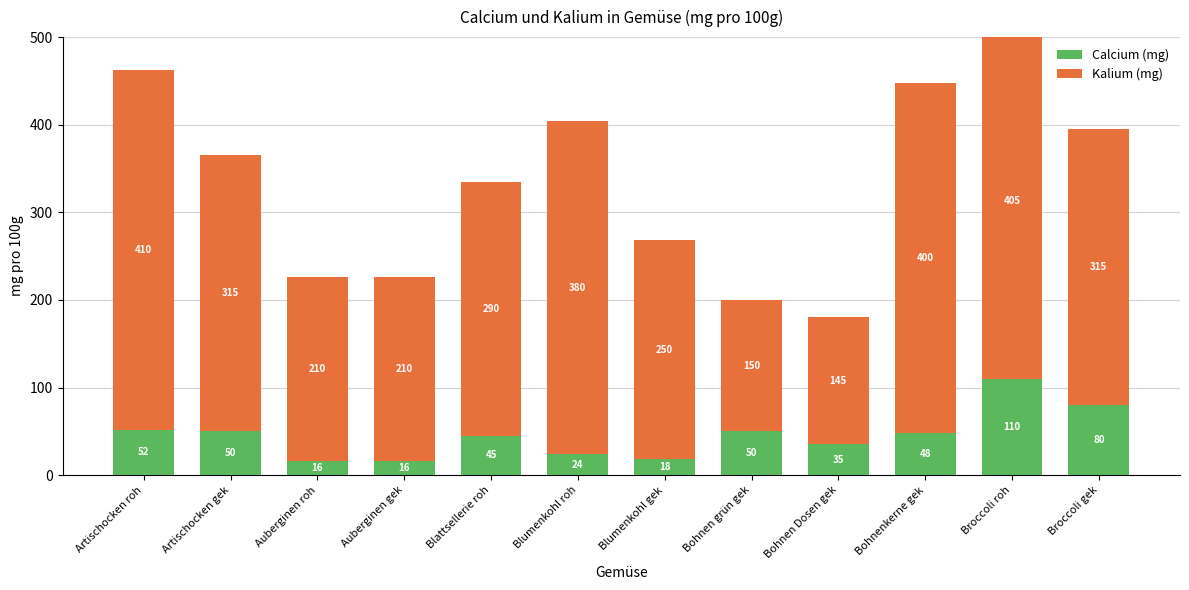

Between Artischocken roh and Artischocken gek, which series saw the biggest shift?

Kalium (mg)